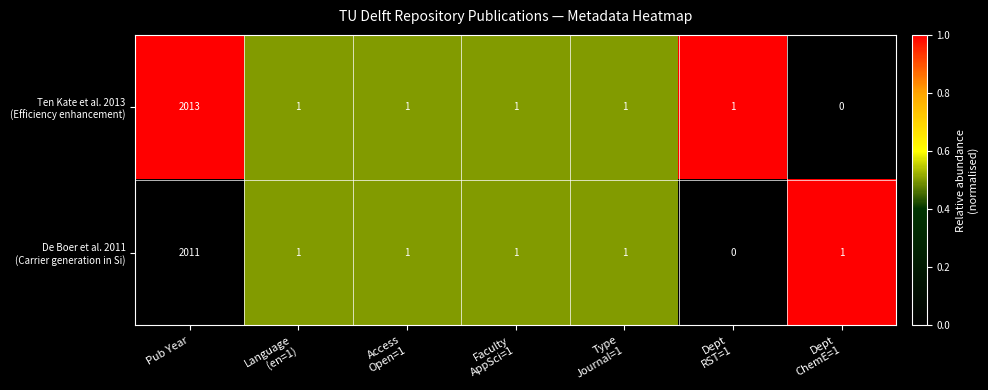

At which category is the sum across all series the highest?

Pub Year